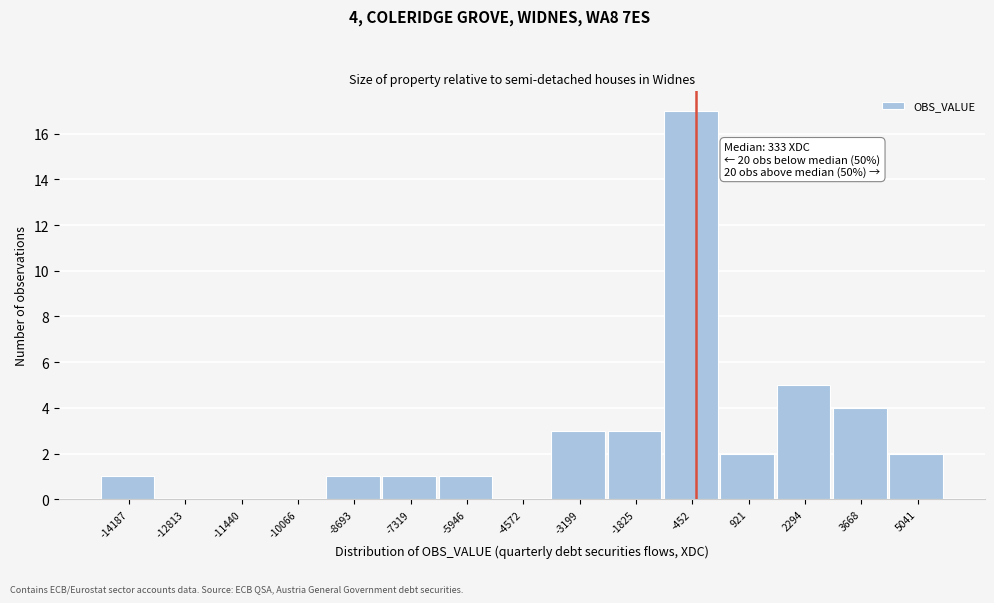

Reading left to right, what are all the values shown in this chart?

-14187=1	-12813=0	-11440=0	-10066=0	-8693=1	-7319=1	-5946=1	-4572=0	-3199=3	-1825=3	-452=17	921=2	2294=5	3668=4	5041=2